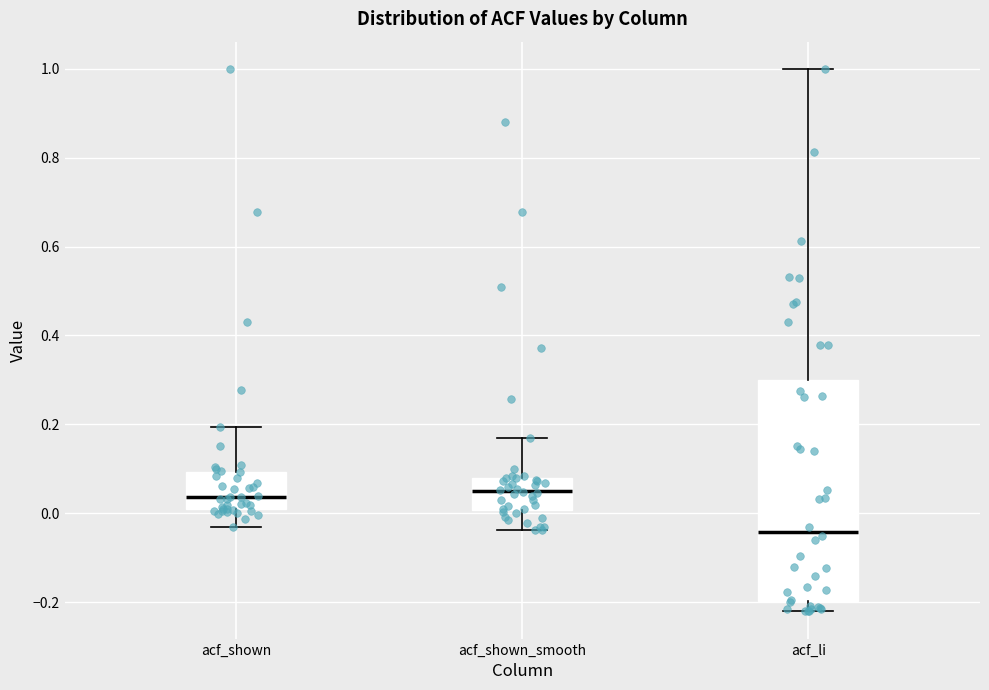

Where does the median line of the box for acf_shown_smooth sit on the y-axis? The values are not printed on the chart, so give them approximately, as read against the axis.

0.04